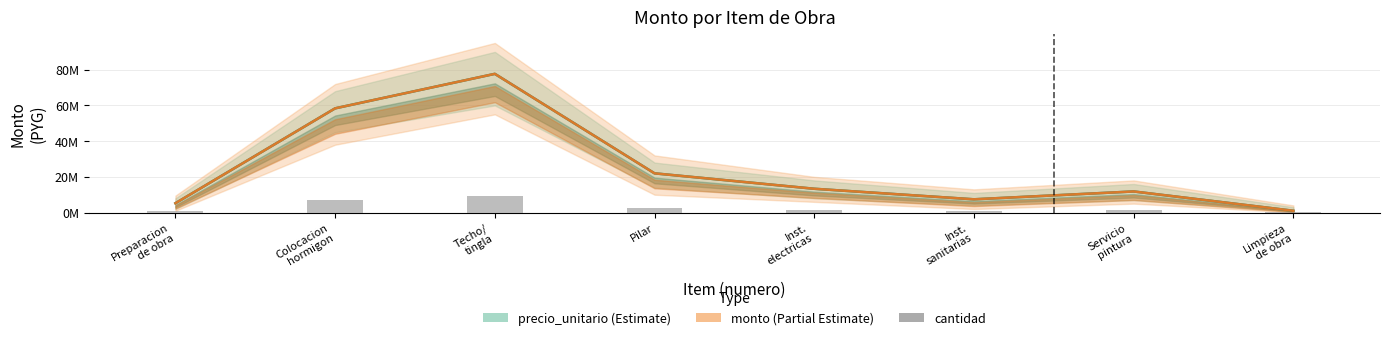

The value of monto at Techo/
tingla is 77700000. True or false?

True